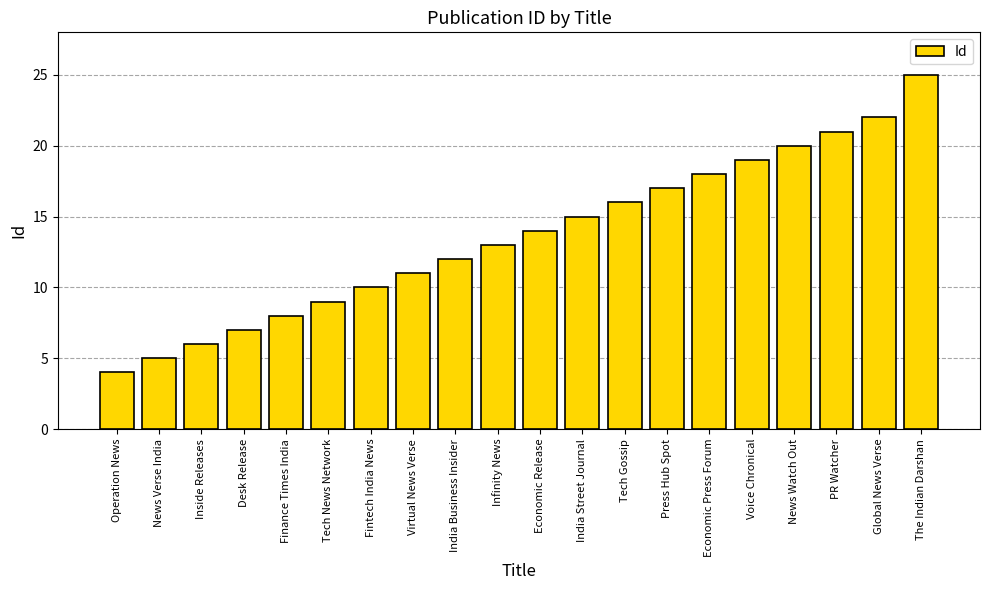

What is the difference between the maximum and minimum values?

21